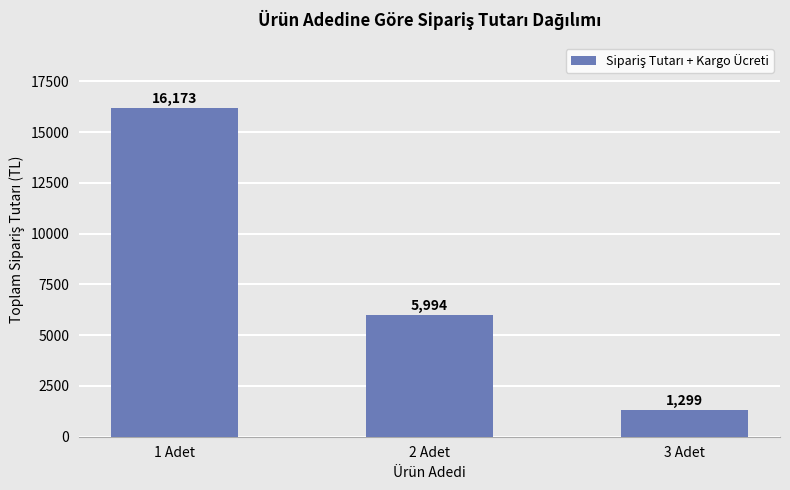

What is the label of the 3rd bar from the right?

1 Adet